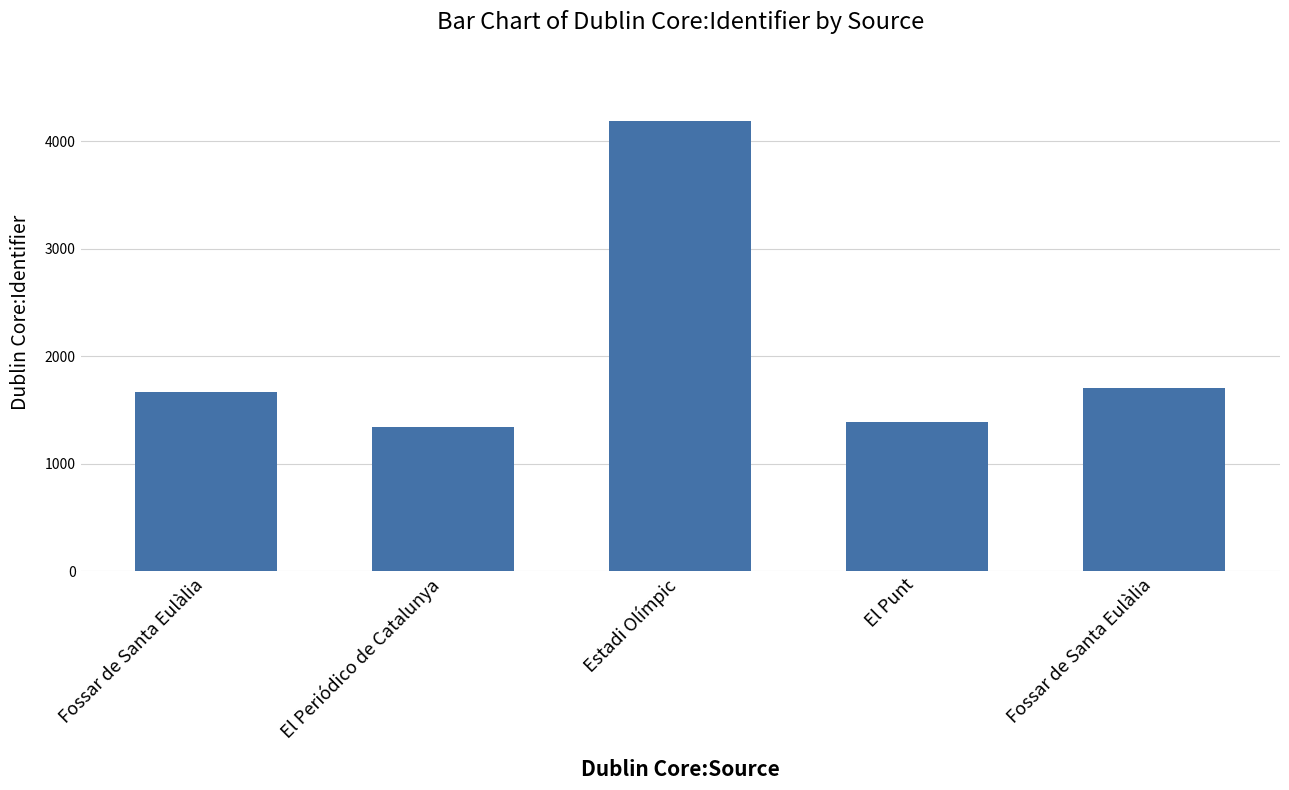

Read the value at El Periódico de Catalunya.

1343